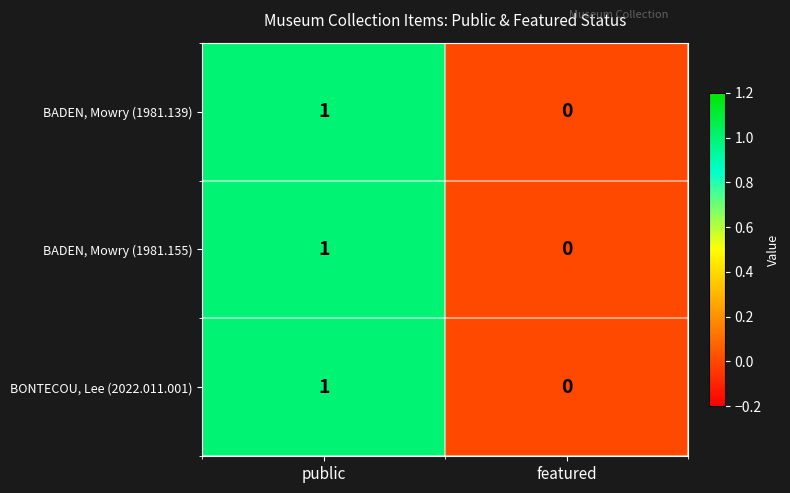

List the labels in order of BADEN, Mowry (1981.155) value, largest first.

public, featured